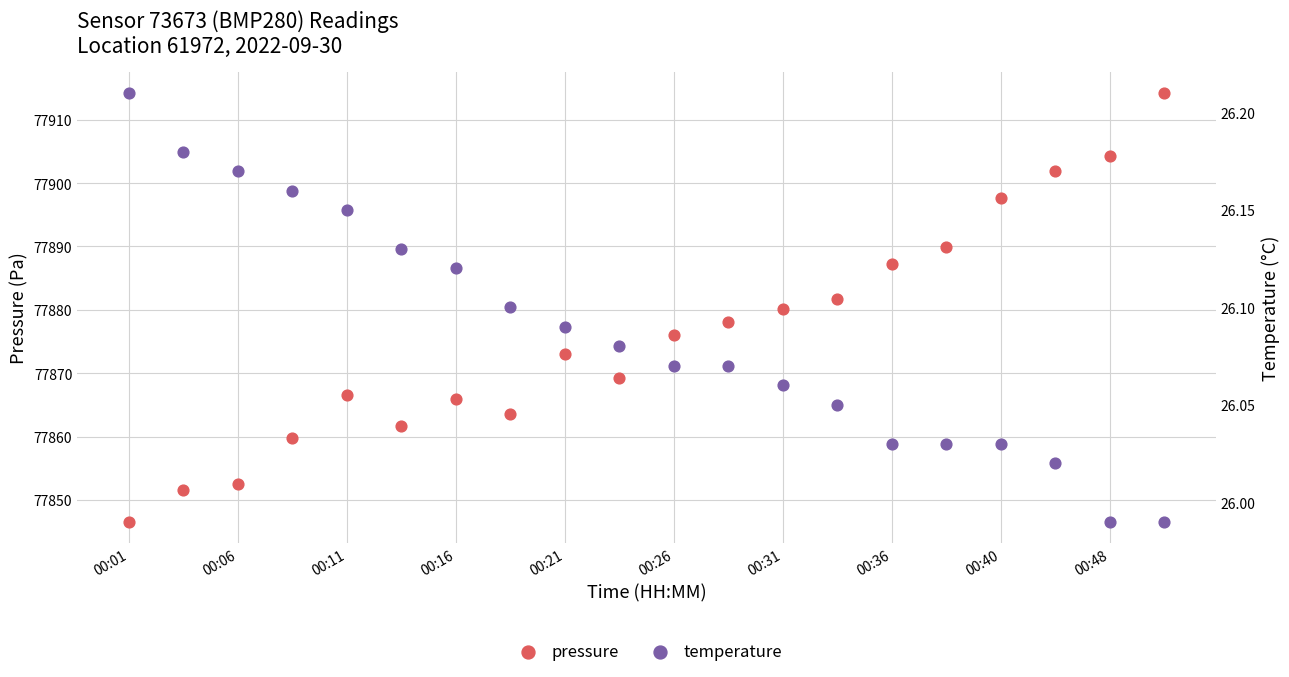

At which category is the sum across all series the highest?

19